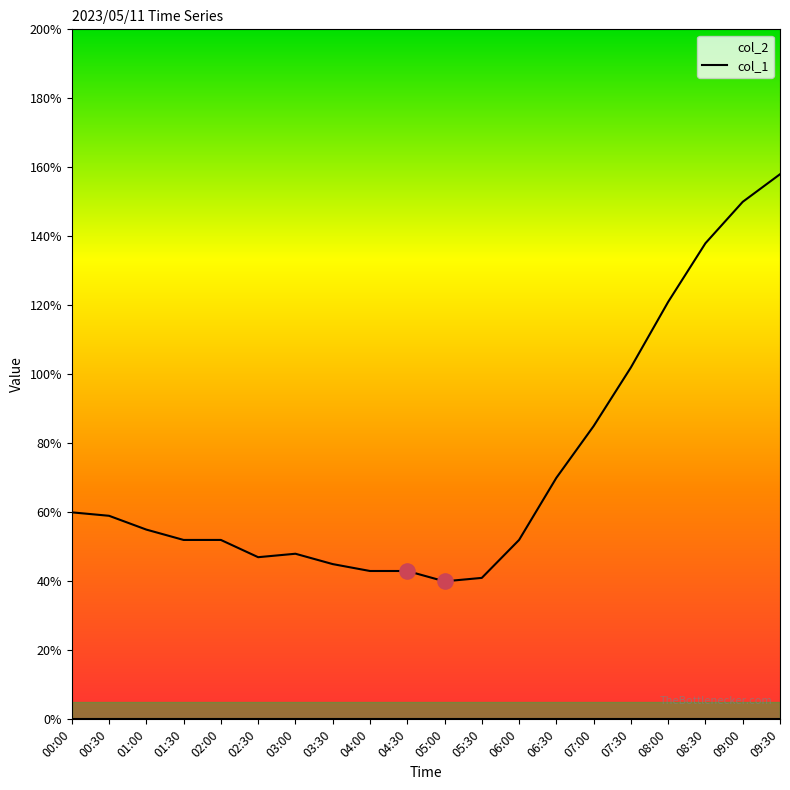

What is the change in value from 00:00 to 05:00?

-2.0